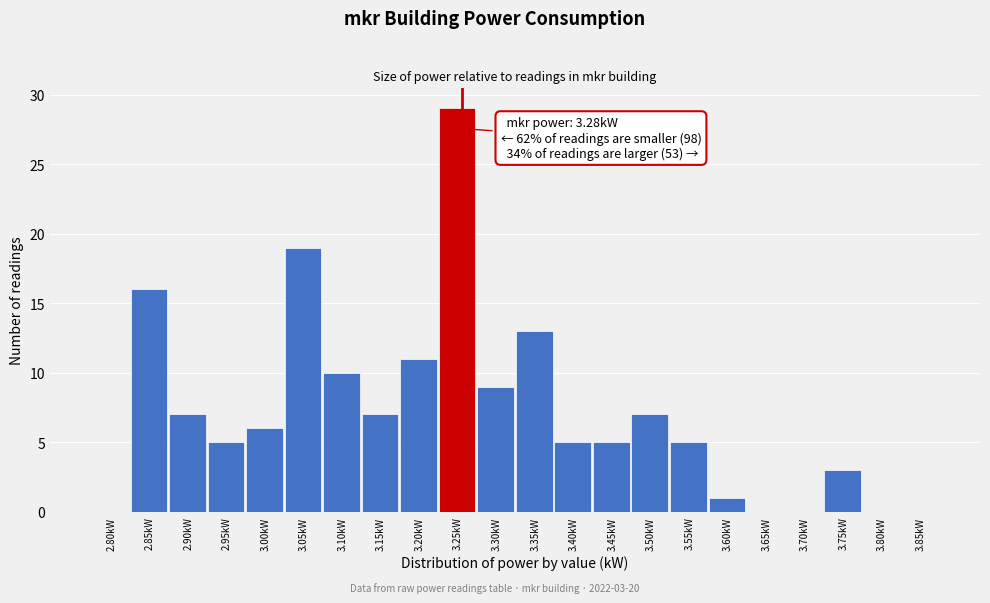

Reading left to right, what are all the values shown in this chart?

2.80kW=0	2.85kW=16	2.90kW=7	2.95kW=5	3.00kW=6	3.05kW=19	3.10kW=10	3.15kW=7	3.20kW=11	3.25kW=29	3.30kW=9	3.35kW=13	3.40kW=5	3.45kW=5	3.50kW=7	3.55kW=5	3.60kW=1	3.65kW=0	3.70kW=0	3.75kW=3	3.80kW=0	3.85kW=0